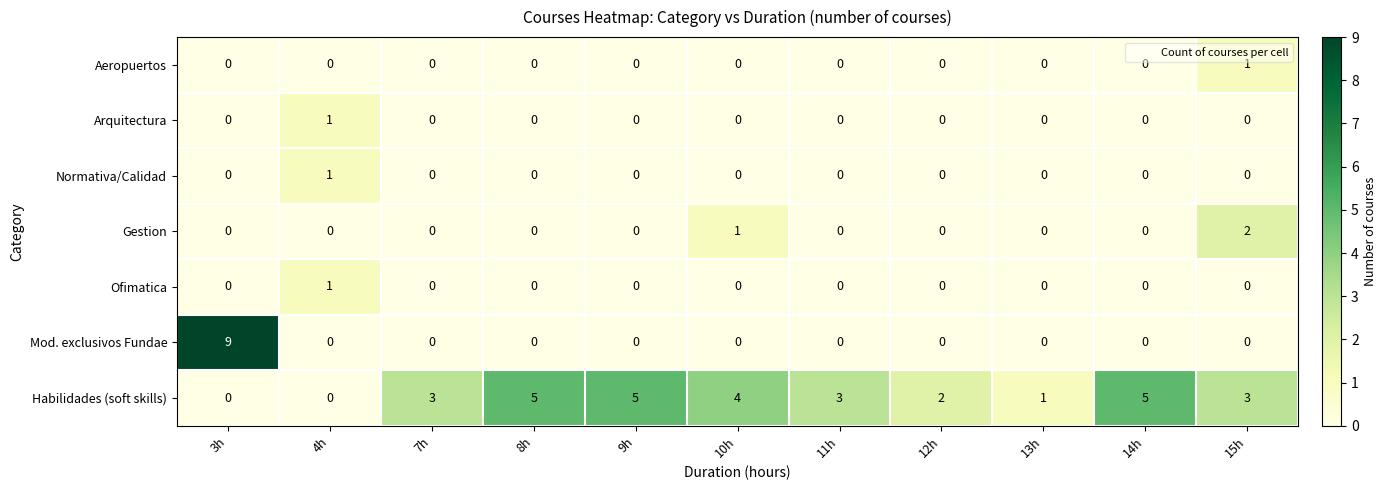

Which series has the largest total across all categories?

Habilidades (soft skills)